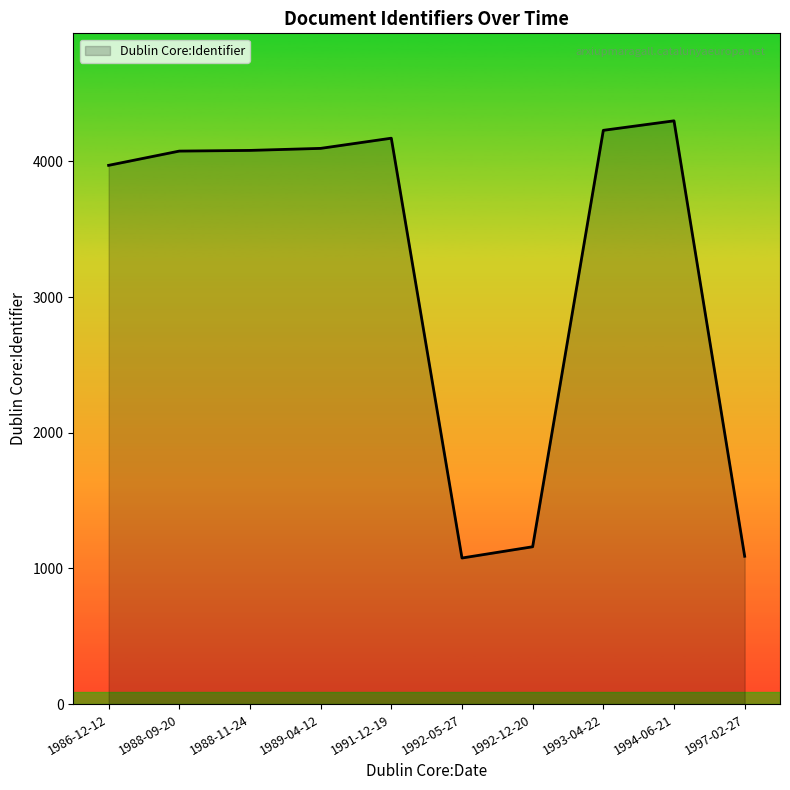

True or false: the data has more than 0 interior local peaks.

True